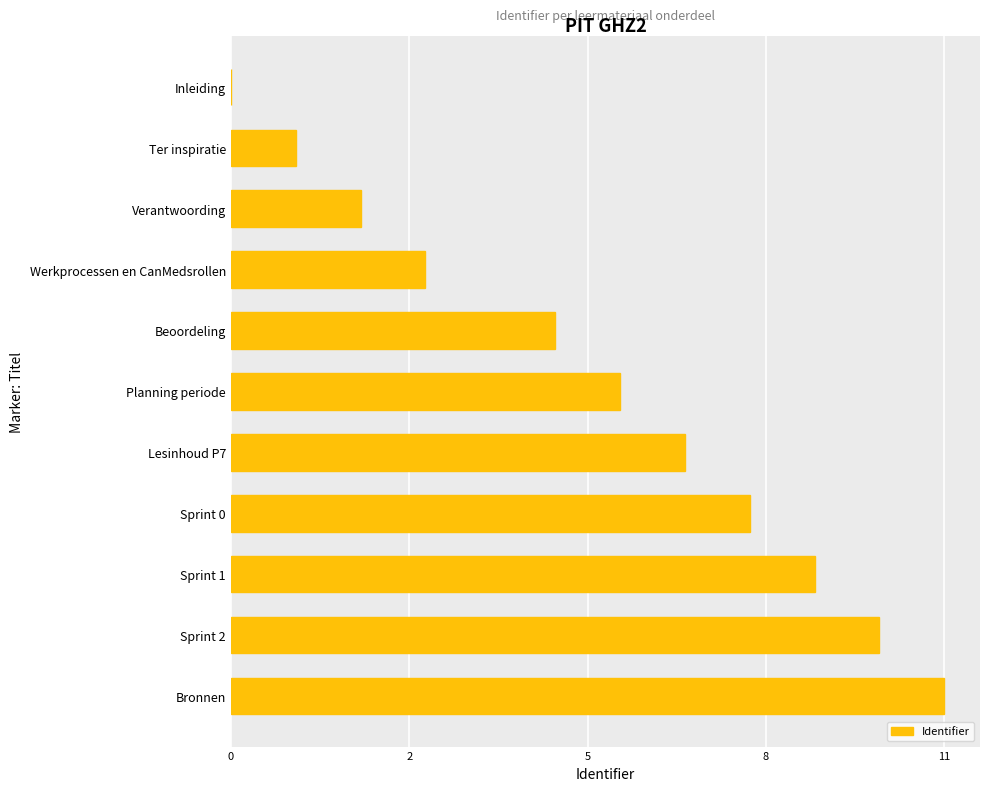

Does the chart contain stacked bars?

No